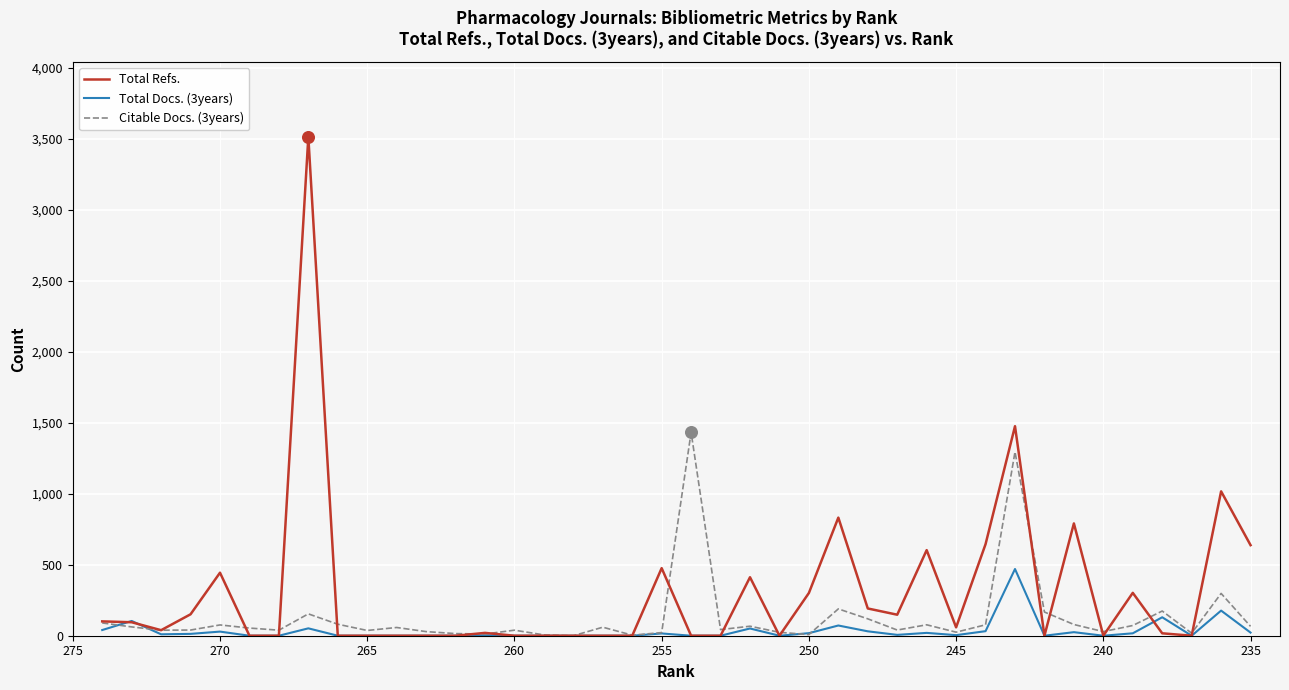

What are all the series names shown in the legend?

Total Refs., Total Docs. (3years), Citable Docs. (3years)